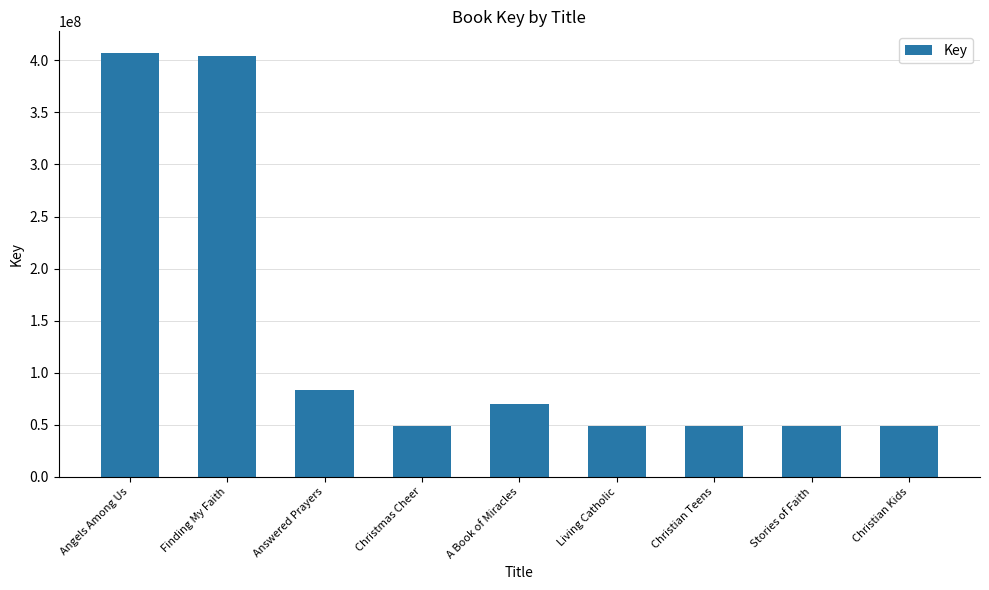

How many bars are there in total?

9